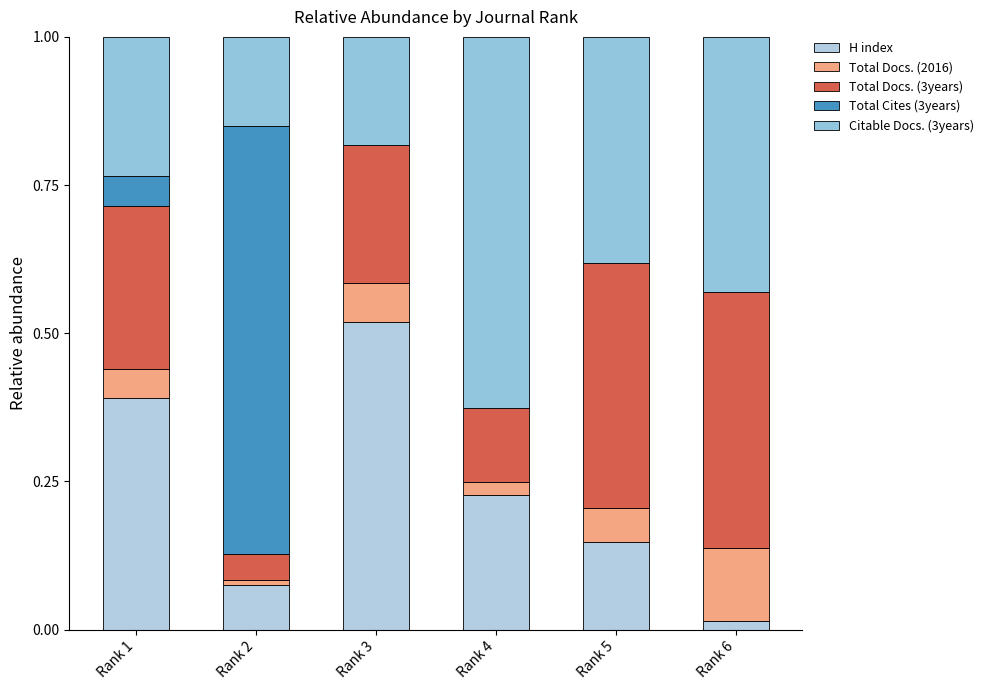

Is it true that Total Cites (3years) equals 0.0 at Rank 5?

True